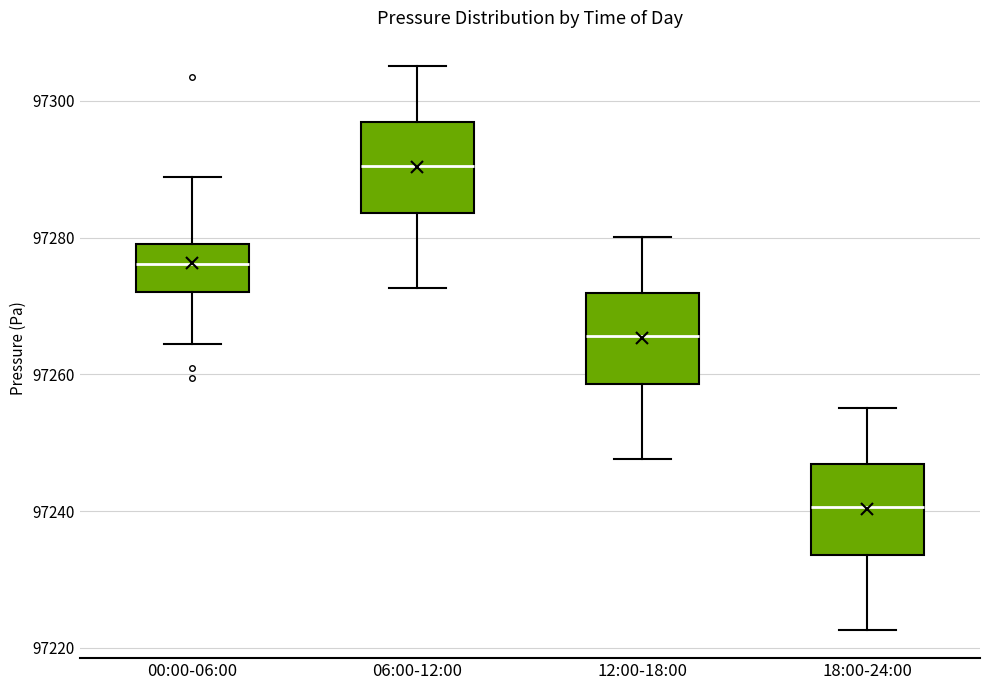

Reading left to right, read every box against the y-axis: the position of its median line, the range the box covers, and the ends of its whiskers. The values are not printed on the chart, so give them approximately, as read against the axis.

00:00-06:00: median 97276, box 97272 to 97280, whiskers 97264 to 97288
06:00-12:00: median 97290, box 97284 to 97296, whiskers 97272 to 97306
12:00-18:00: median 97266, box 97258 to 97272, whiskers 97248 to 97280
18:00-24:00: median 97240, box 97234 to 97246, whiskers 97222 to 97256